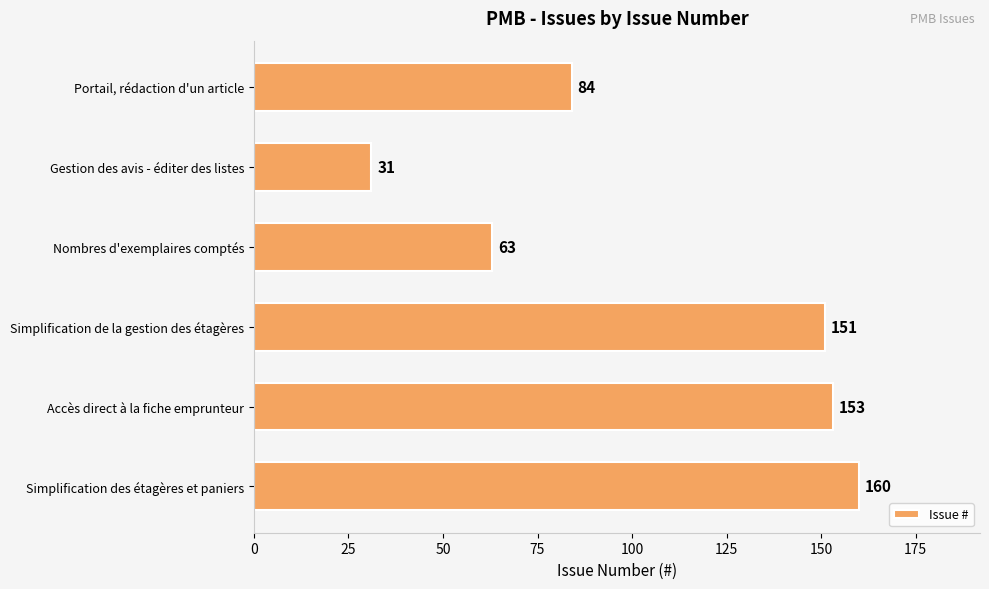

What is the change in value from Portail, rédaction d'un article to Nombres d'exemplaires comptés?

-21